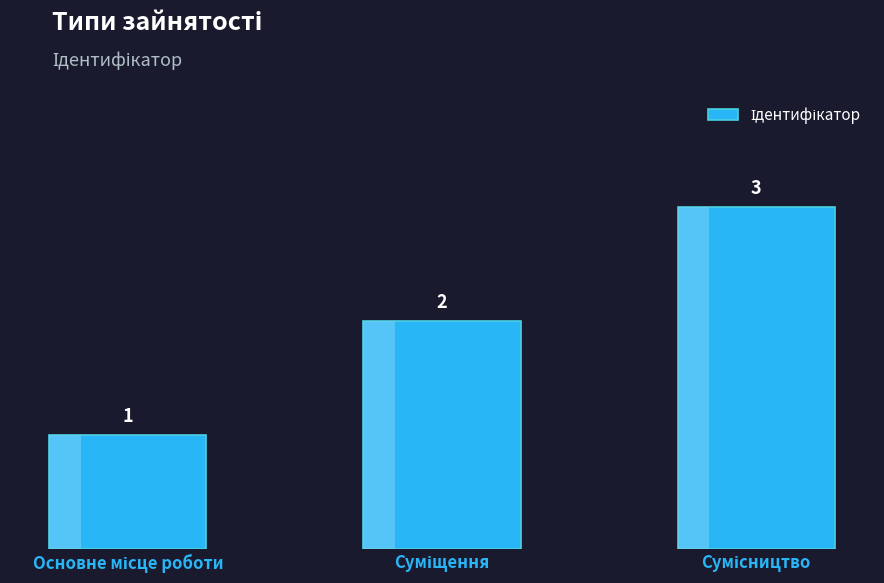

Reading left to right, transcribe all the data shown in this chart.

1	2	3